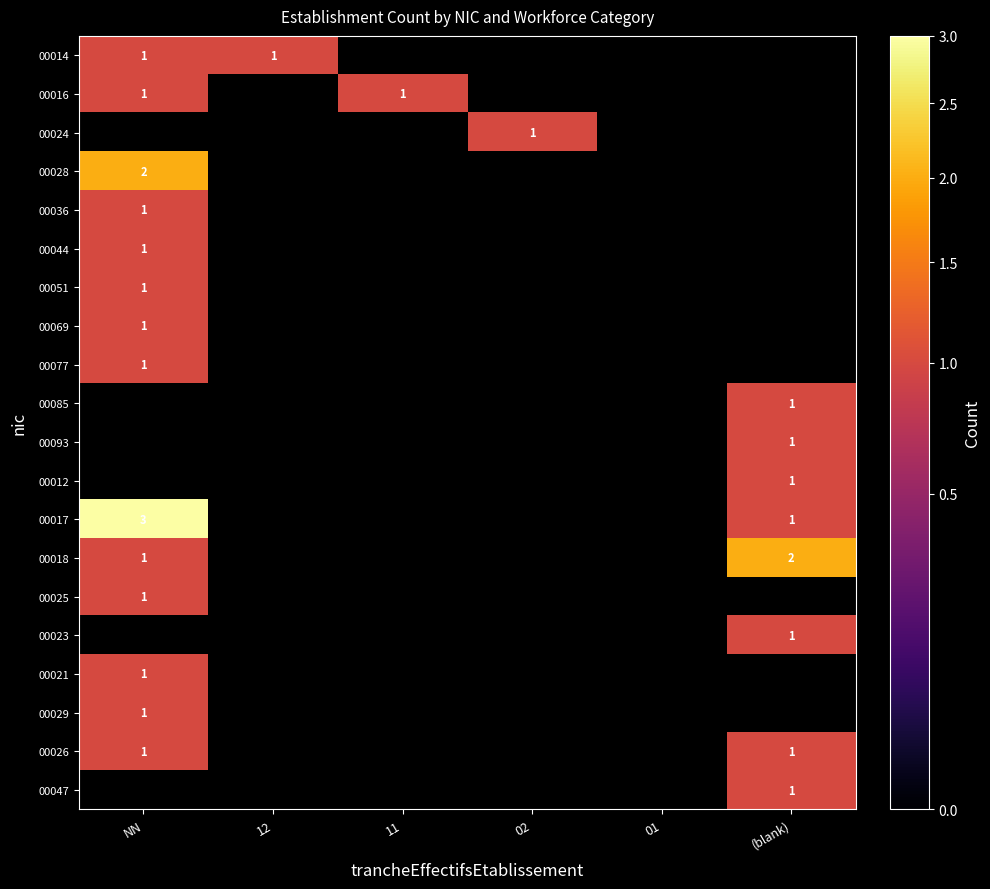

How many data points in 00024 are above 0?

1